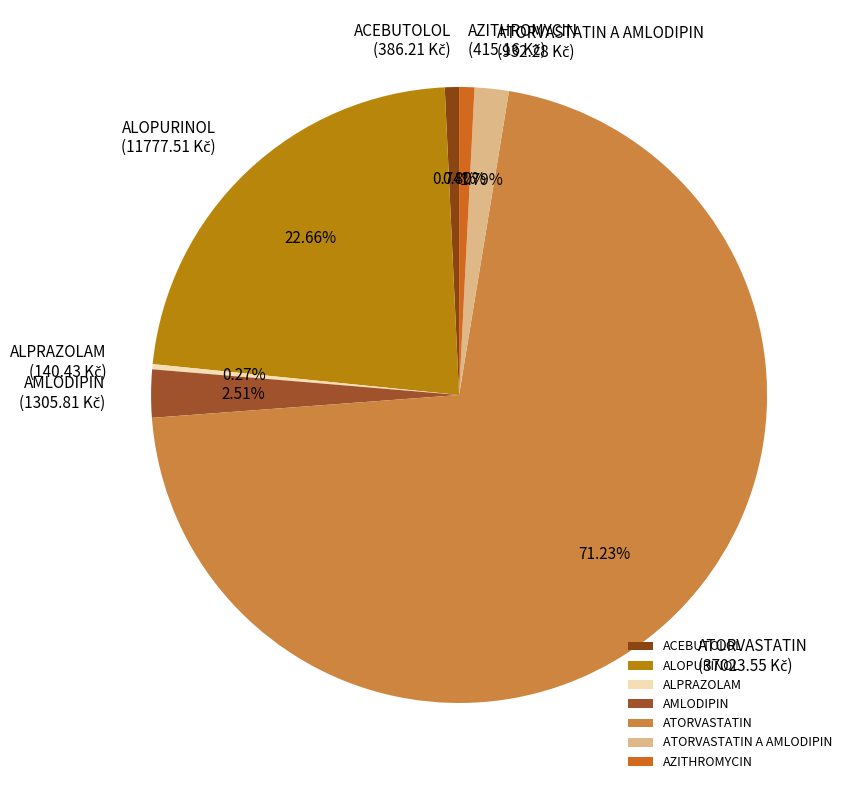

Is there a majority slice in this chart?

Yes